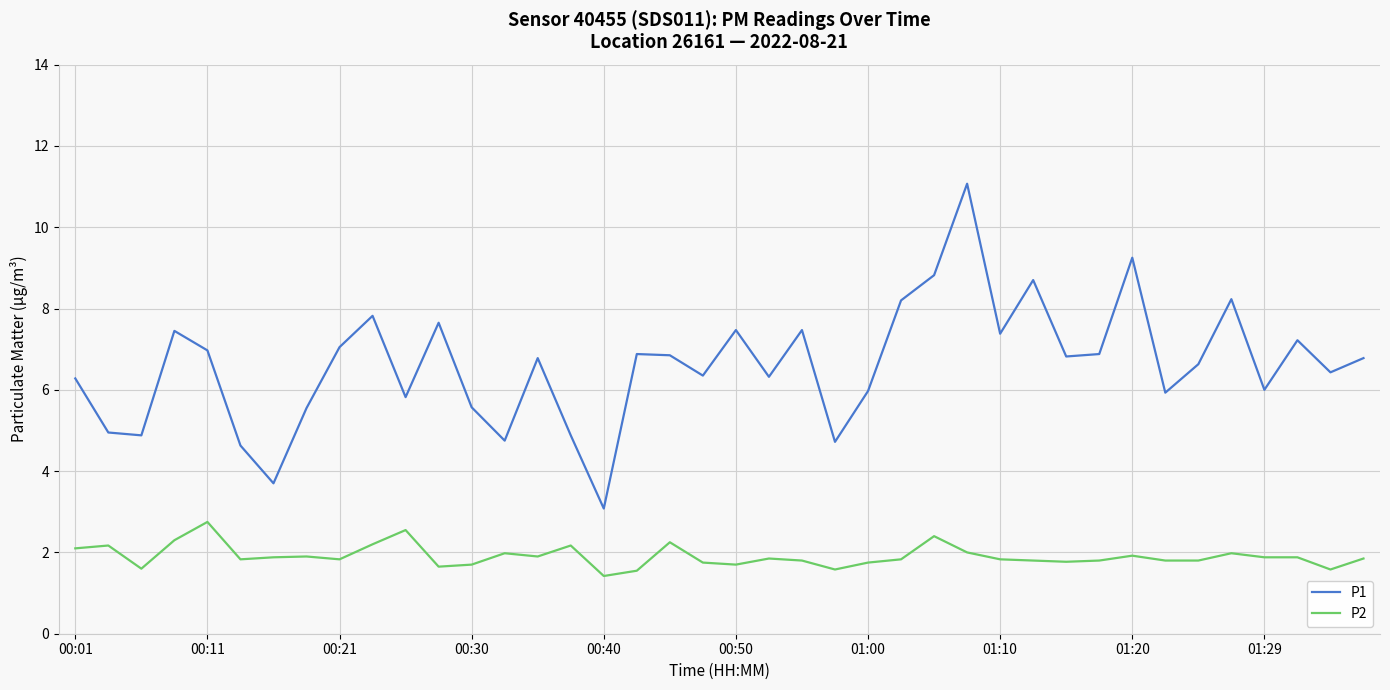

List the series in order of their overall mean, lowest first.

P2, P1